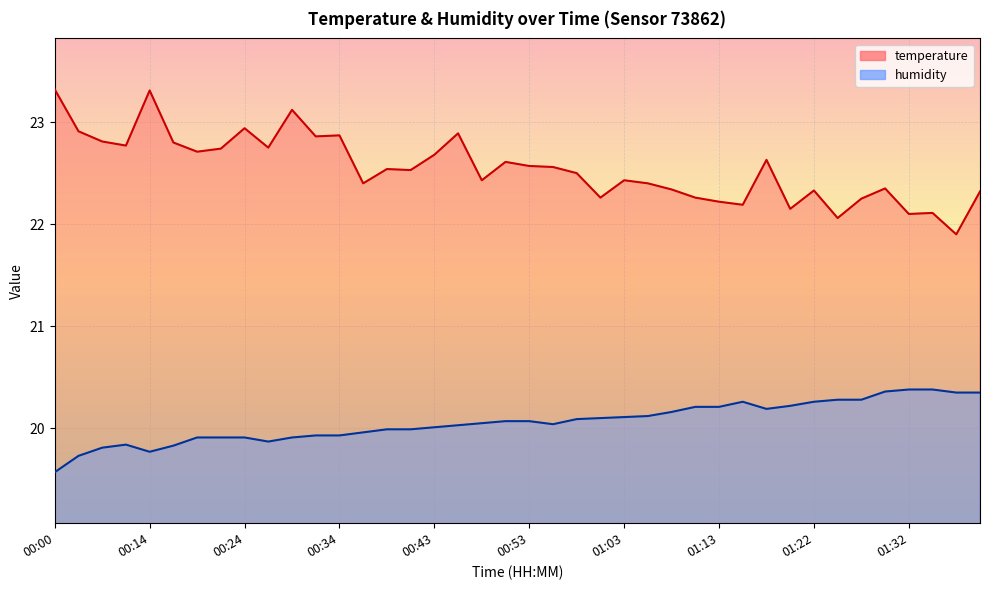

What value does the temperature series have at 01:10?

22.3